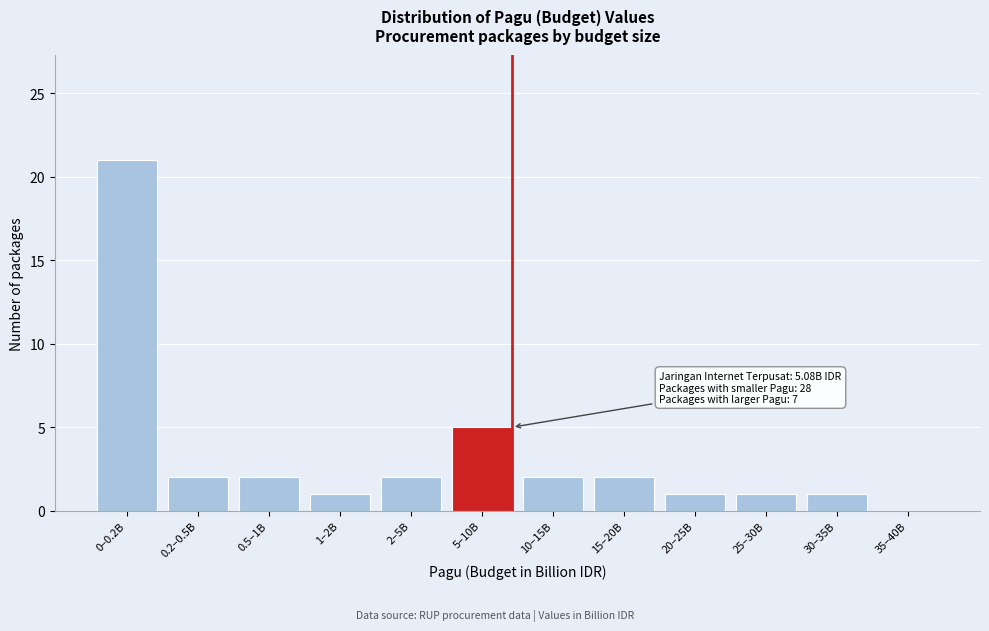

Reading right to left, list all the values displayed in this chart.

35–40B=0	30–35B=1	25–30B=1	20–25B=1	15–20B=2	10–15B=2	5–10B=5	2–5B=2	1–2B=1	0.5–1B=2	0.2–0.5B=2	0–0.2B=21